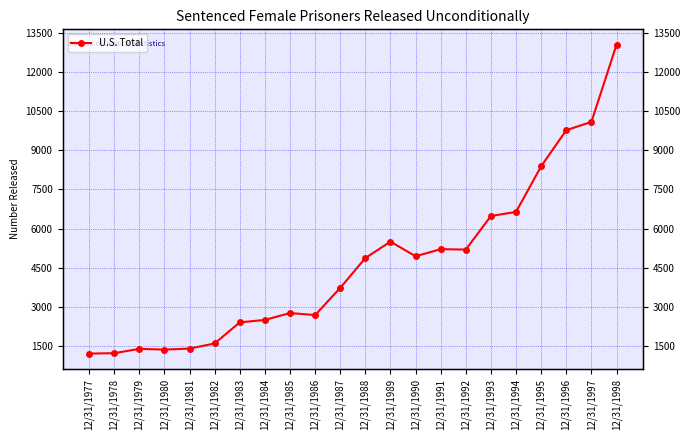

Which label corresponds to the smallest value in the chart?

12/31/1977